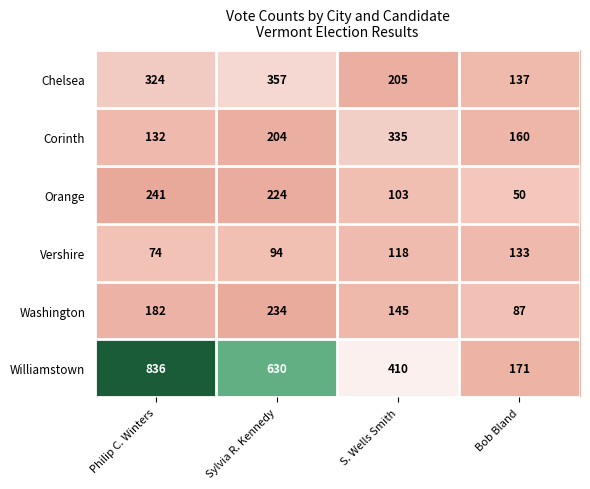

How many categories are shown in the chart?

4